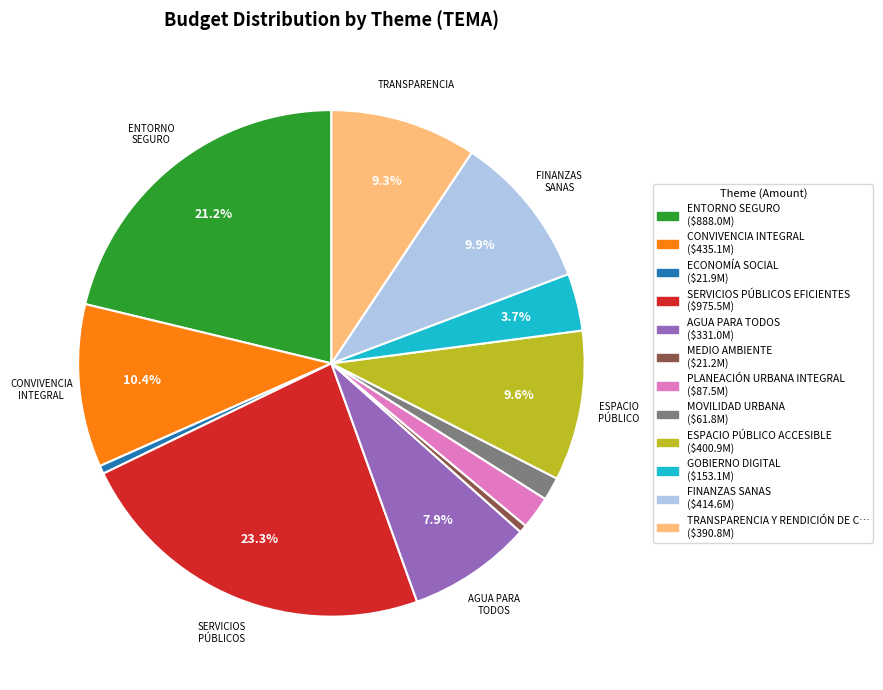

Is there any slice that represents more than half of the pie?

No